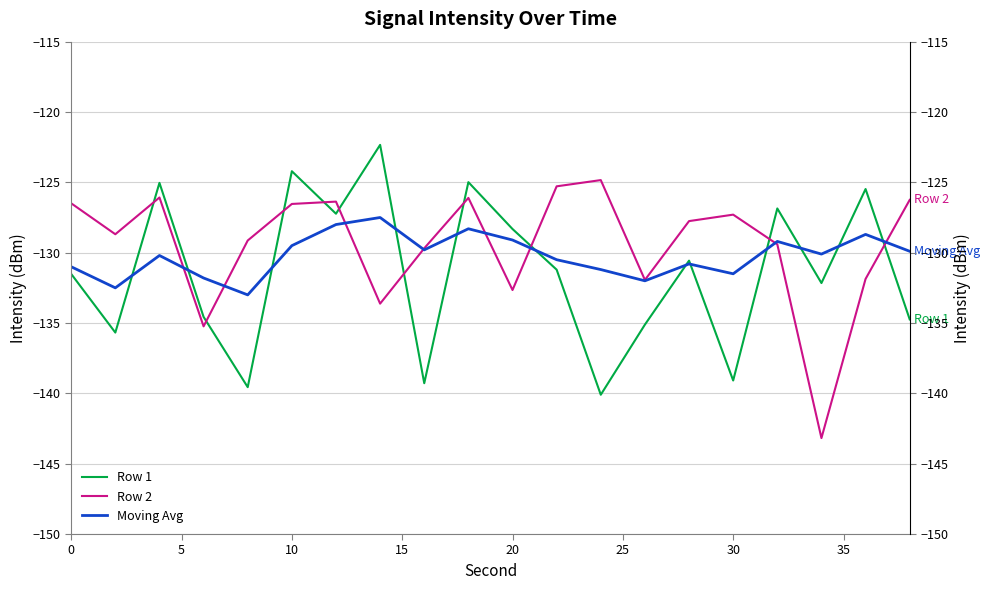

What is the spread (max minus min) of values at 10?

5.2